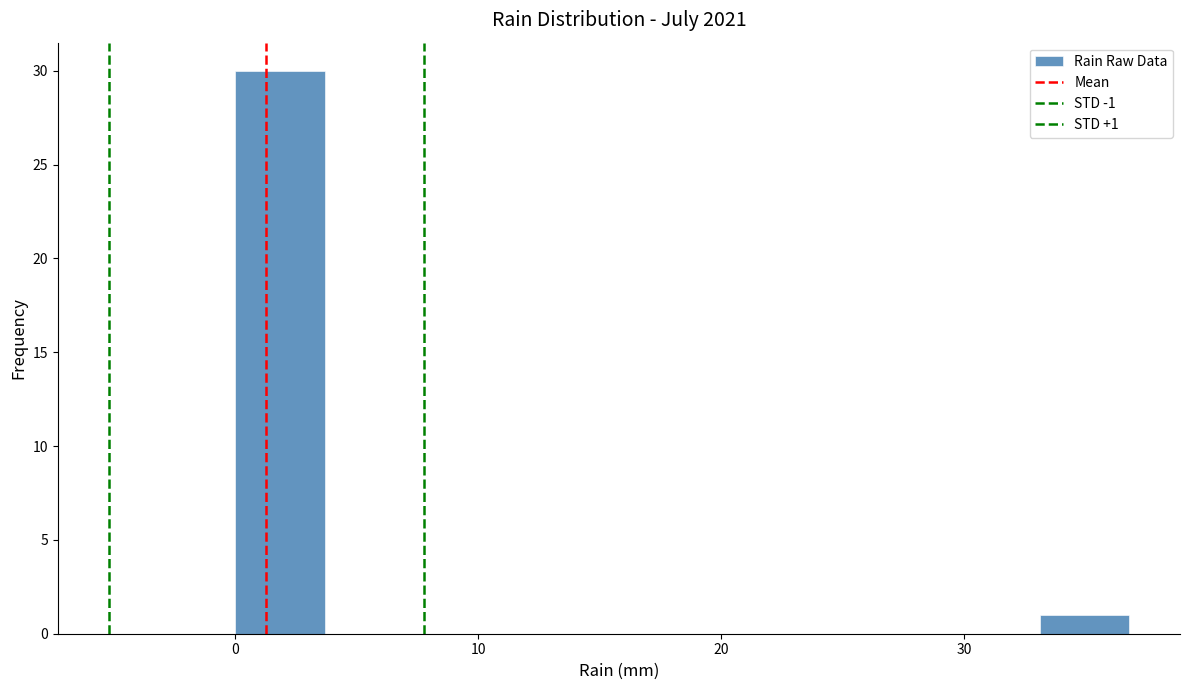

Read against the x-axis, roughly where is the centre of the tallest bar?

2